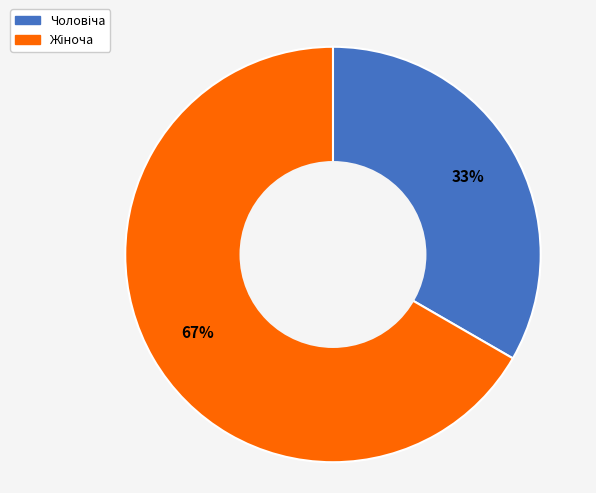

To the nearest percent, what is the average slice percentage?

50%